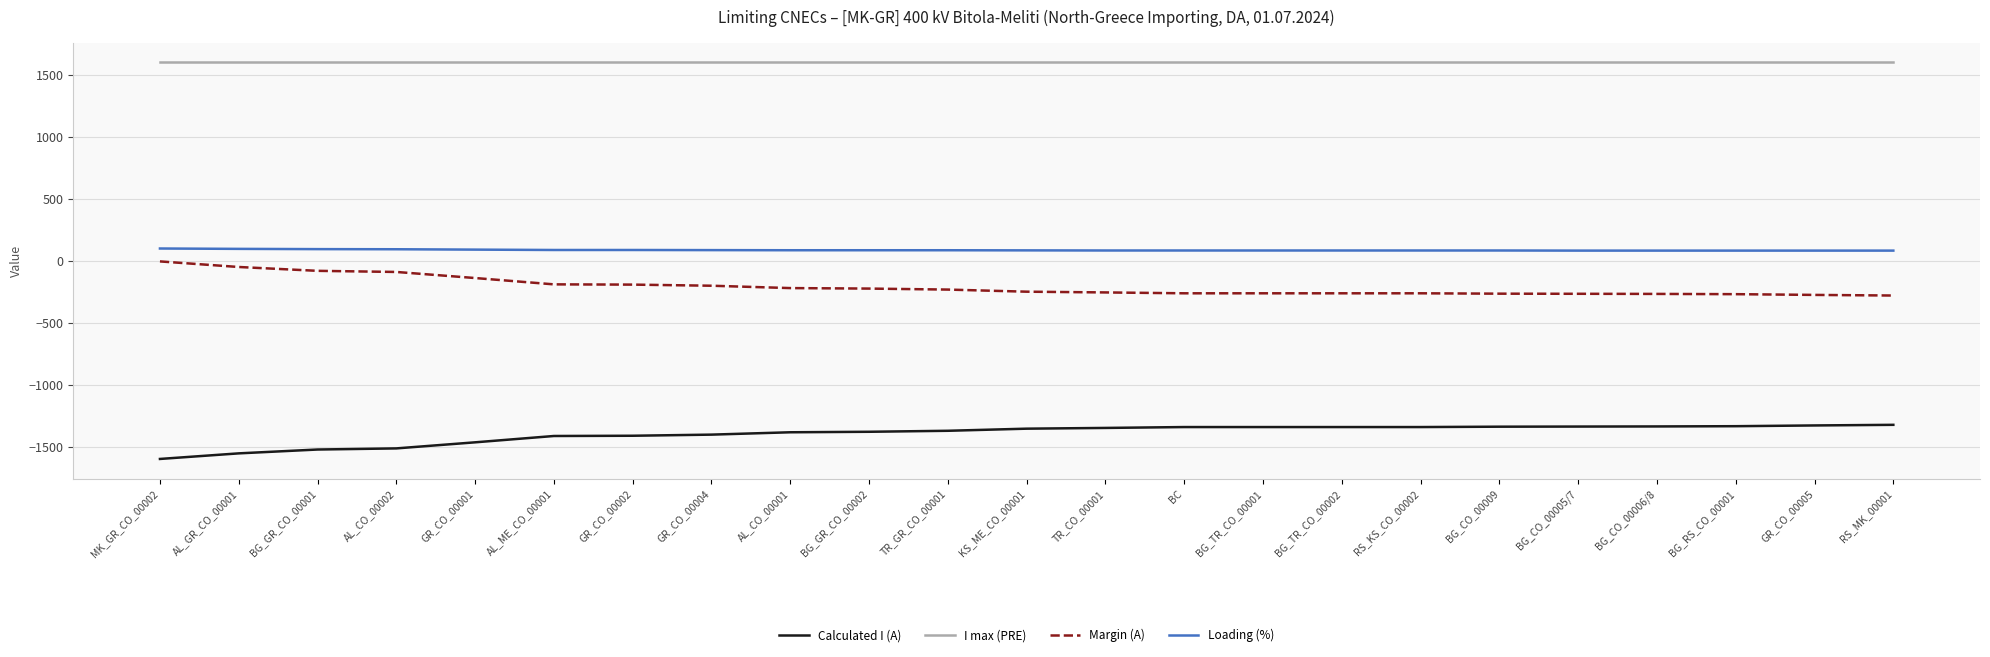

What is the approximate value of Loading (%) at RS_MK_00001, to the nearest 10?

80